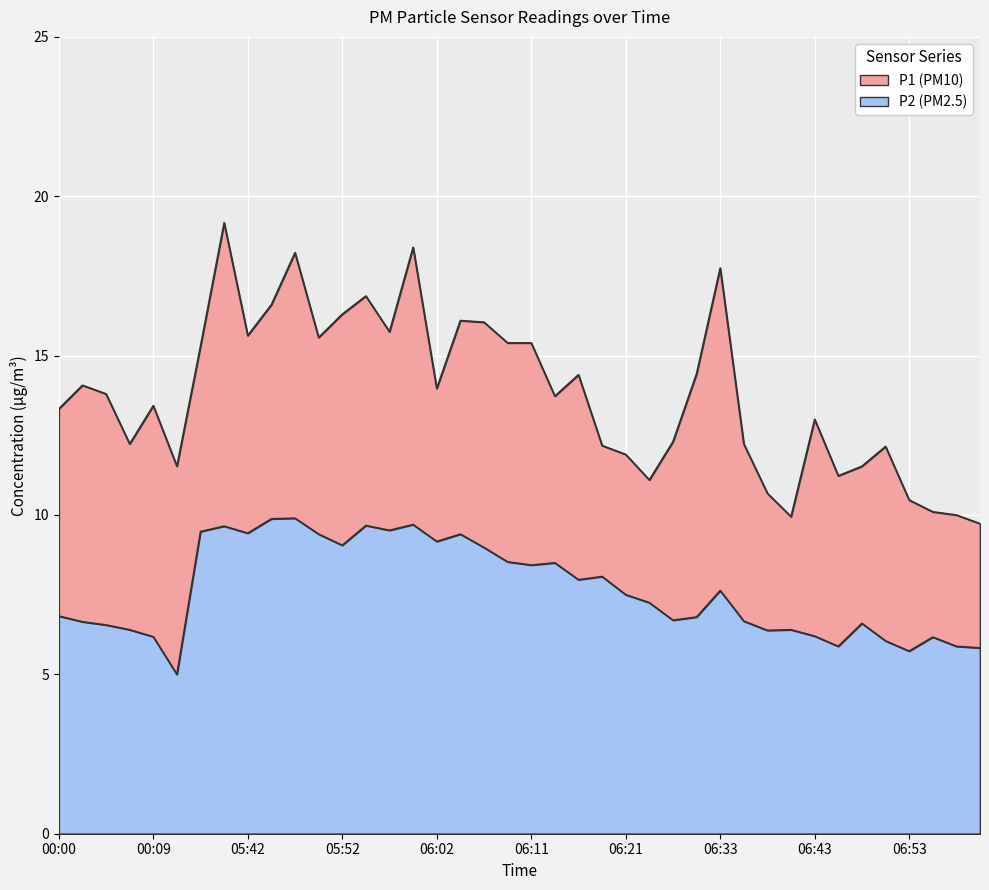

True or false: P1 and P2 cross at least once.

False